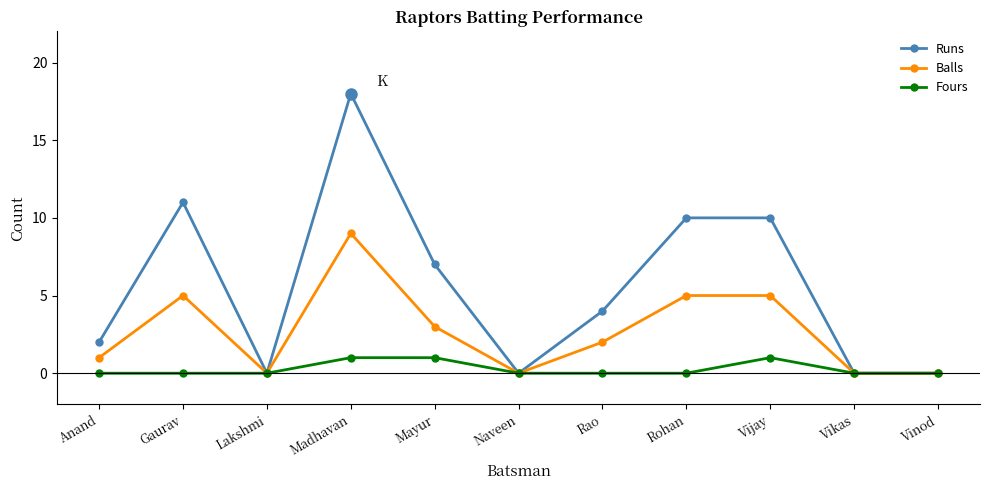

Between Mayur and Vinod, which series saw the biggest shift?

Runs